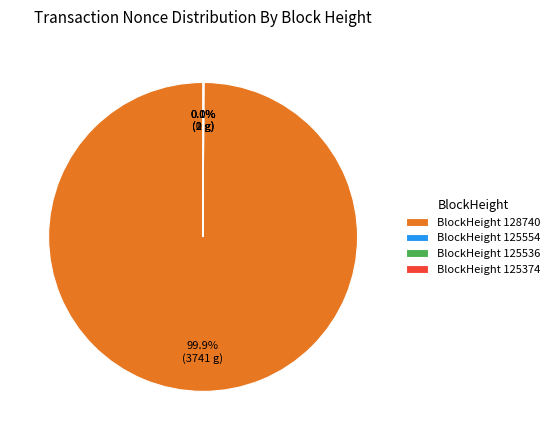

What is the largest slice in the pie chart?

BlockHeight 128740